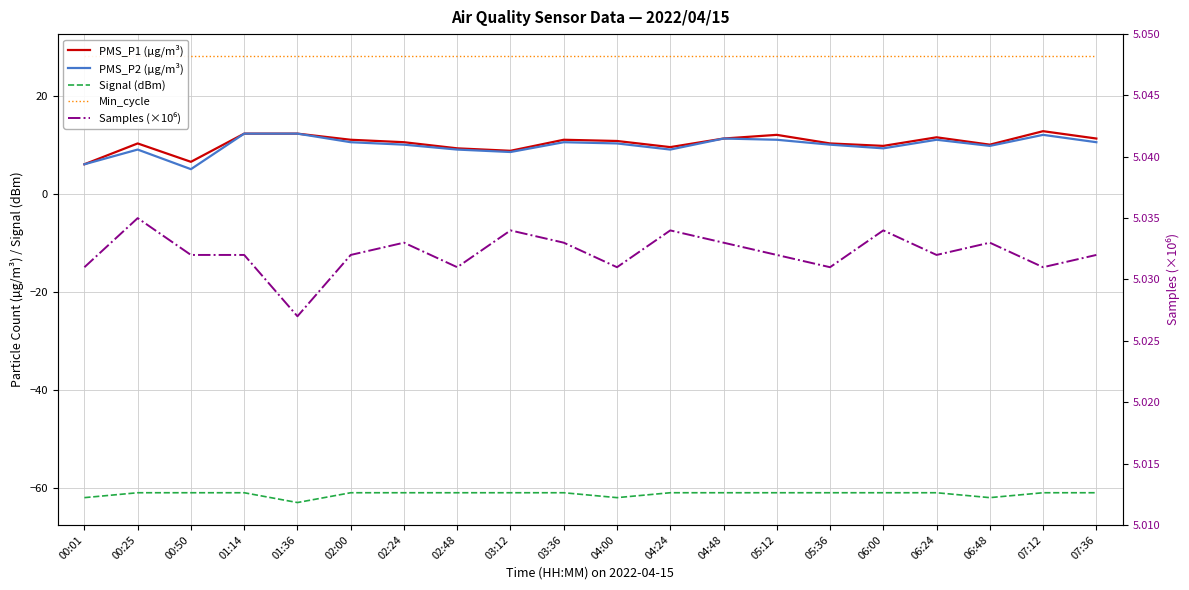

Does the chart have visible grid lines?

Yes